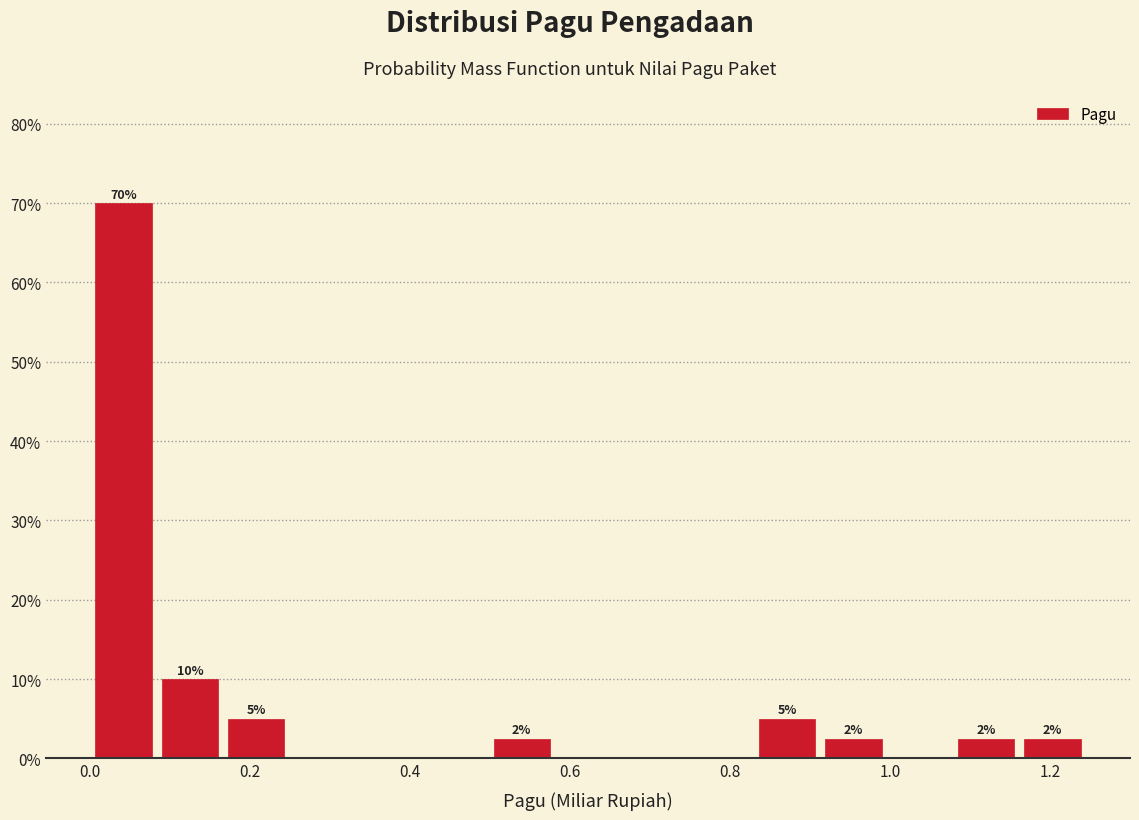

Which range on the x-axis has the tallest bar?

0.00 to 0.08